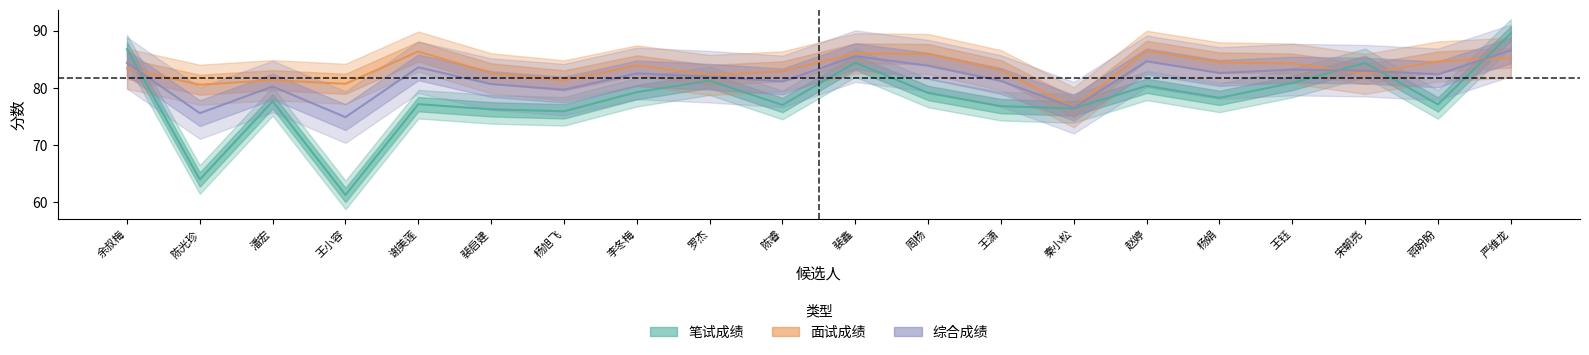

Does the chart display data point markers on the line(s)?

No